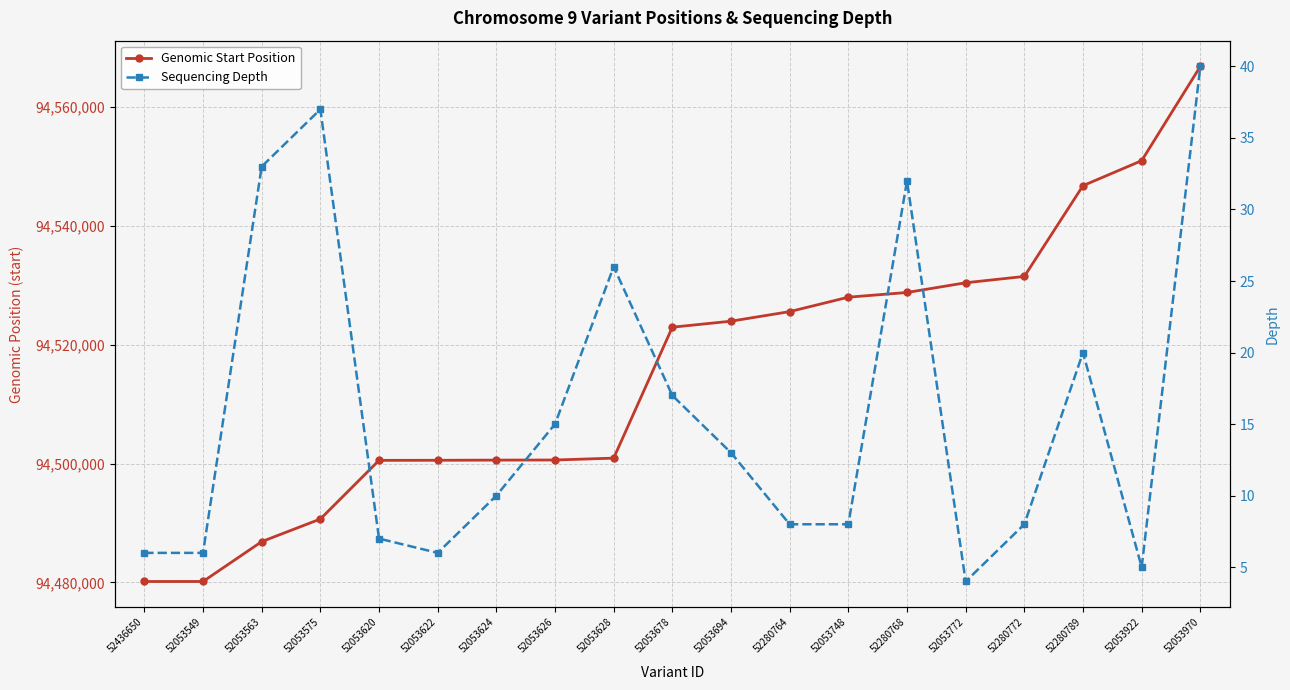

At which category is the sum across all series the highest?

52053970